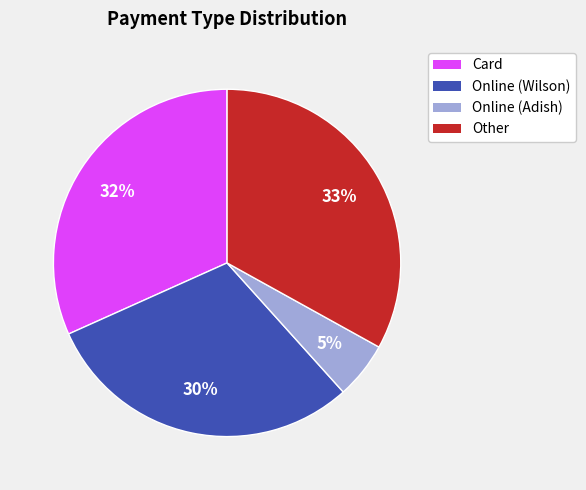

Which has a higher value, Other or Card?

Other